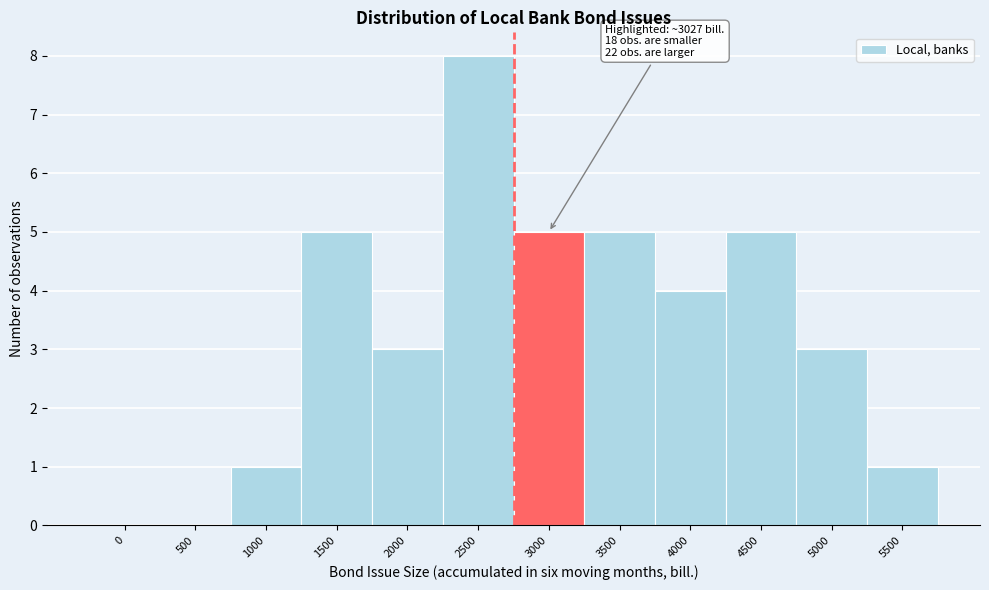

Reading right to left, transcribe all the data shown in this chart.

5500=1	5000=3	4500=5	4000=4	3500=5	3000=5	2500=8	2000=3	1500=5	1000=1	500=0	0=0